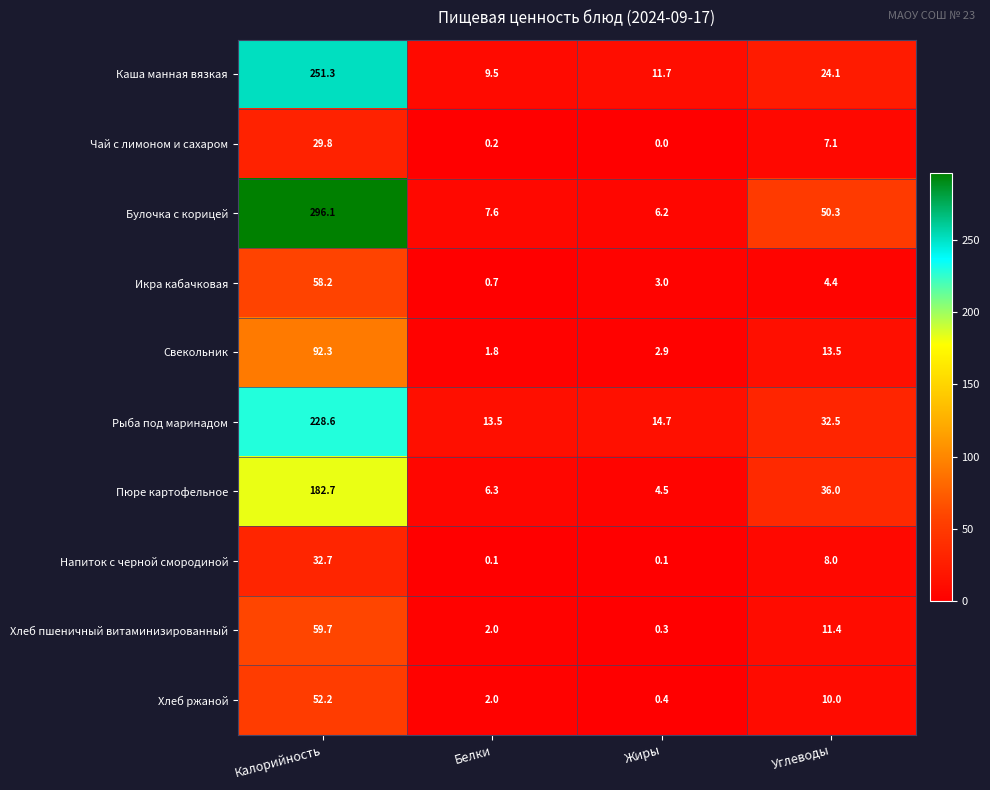

Which label corresponds to the largest value in the chart?

Калорийность